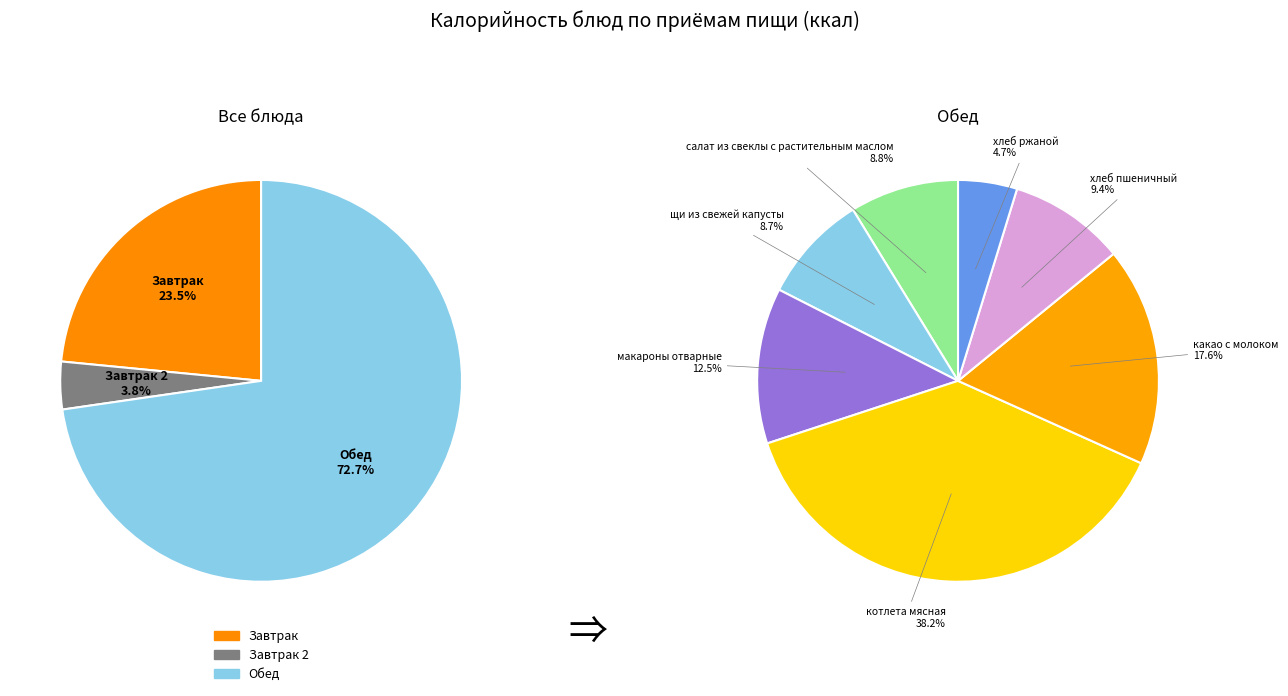

Which category has the biggest portion of the pie?

котлета мясная